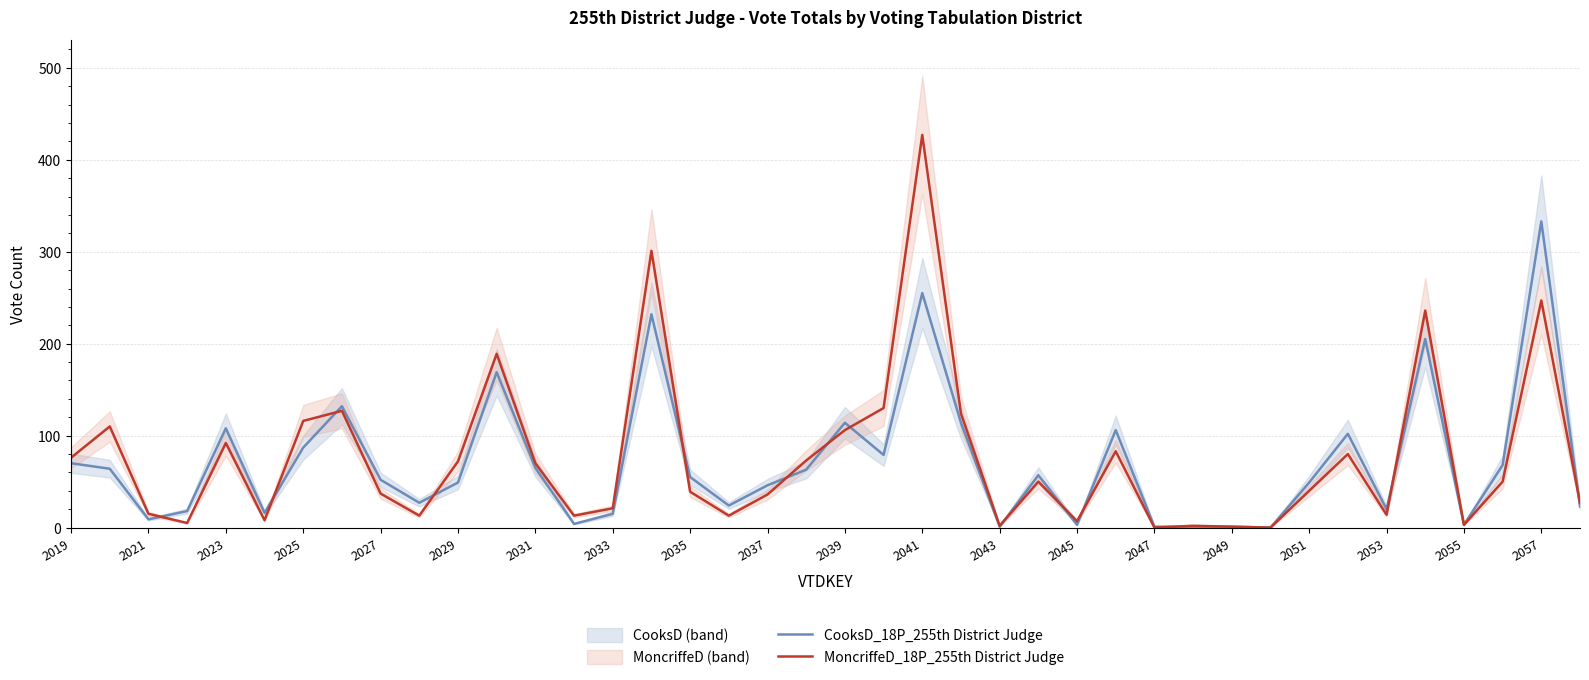

The value of MoncriffeD_18P_255th District Judge at 2039 is 188. True or false?

False